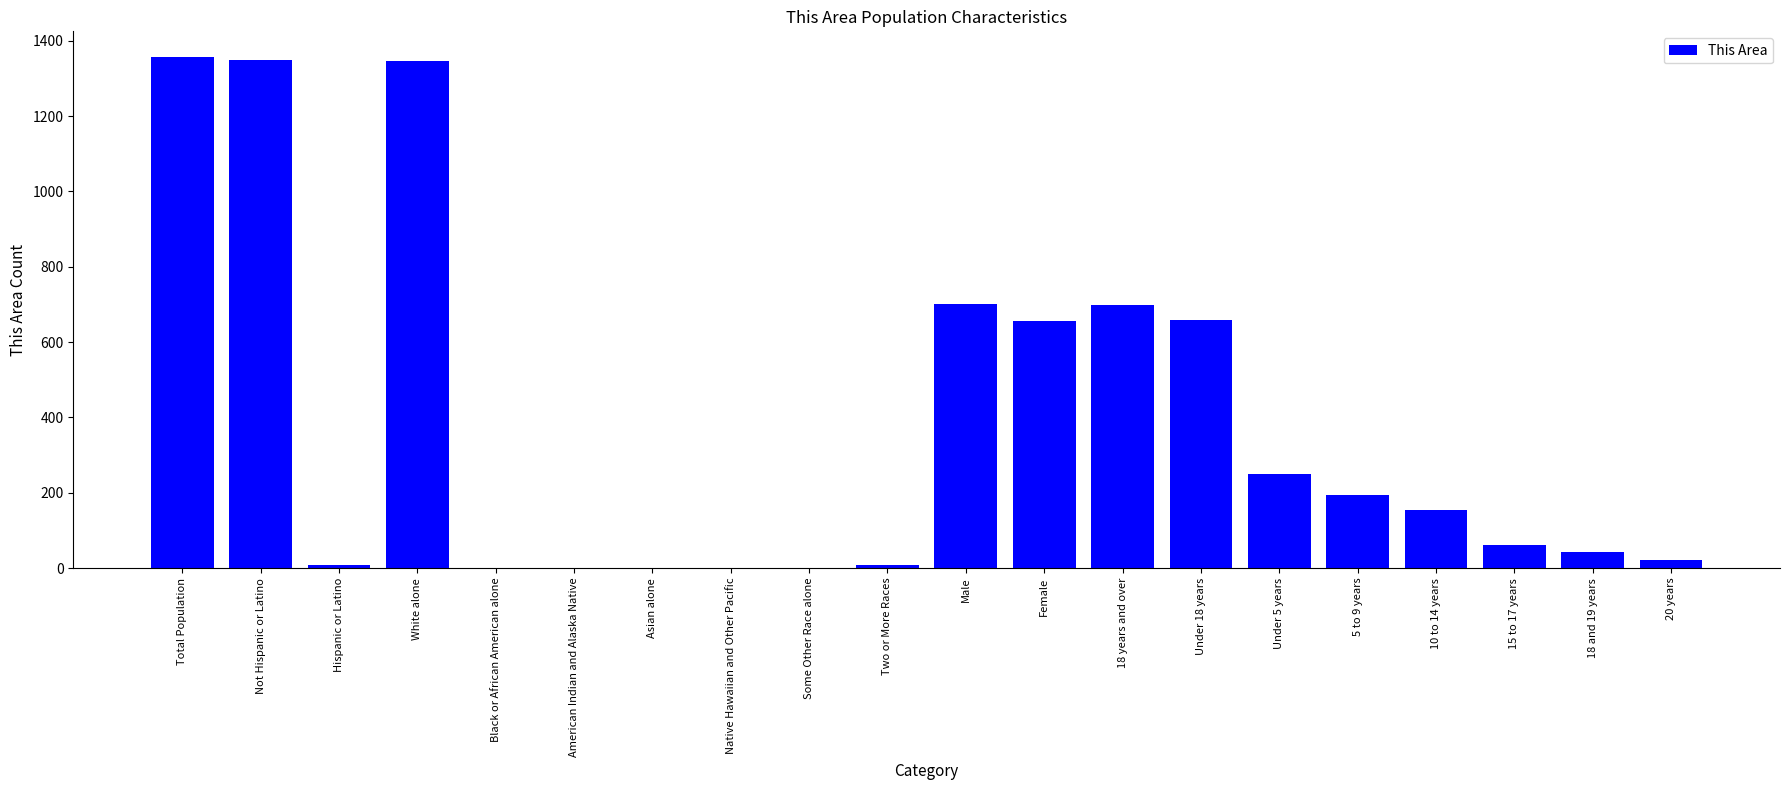

Between Female and Native Hawaiian and Other Pacific, which is larger?

Female